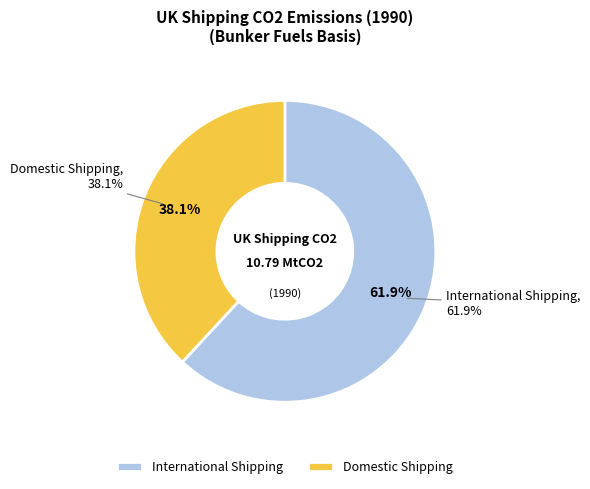

Is International Shipping the majority of the pie?

Yes